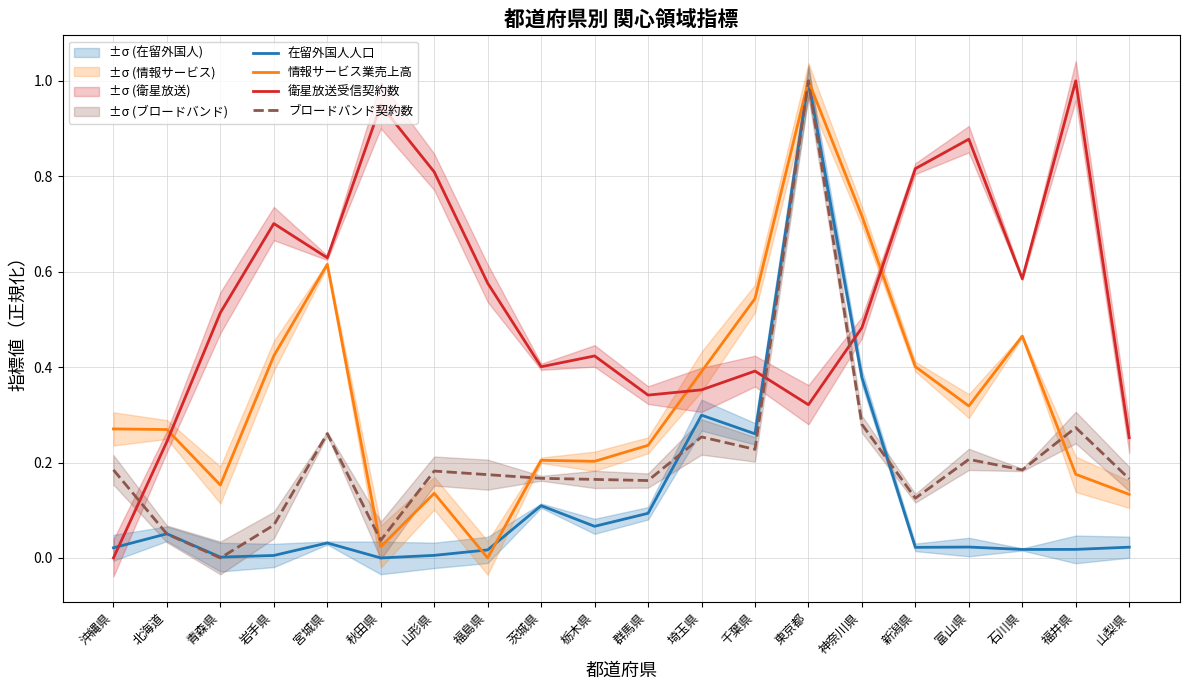

Is it true that ブロードバンド契約数 equals 0.1 at 石川県?

False